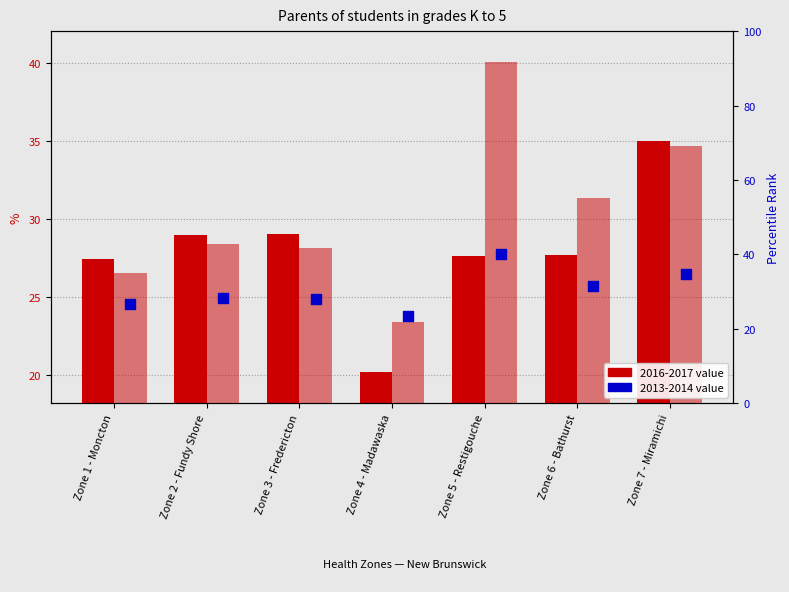

Which series reaches the minimum Y coordinate?

2016-2017